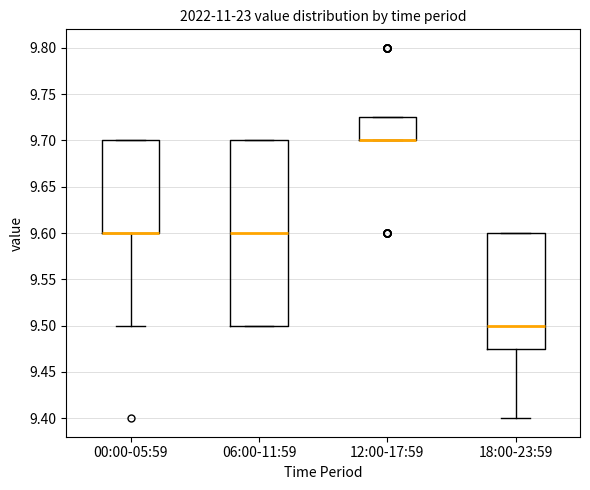

Reading left to right, transcribe this box plot: for each box, give where its median line is, the range the box spans, and where its two whiskers end, as read against the y-axis. The values are not printed on the chart, so give them approximately, as read against the axis.

00:00-05:59: median 9.600 (drawn on the box's lower edge), box 9.600 to 9.700, whiskers 9.500 to 9.700
06:00-11:59: median 9.600, box 9.500 to 9.700, whiskers 9.500 to 9.700
12:00-17:59: median 9.700 (drawn on the box's lower edge), box 9.700 to 9.725, whiskers 9.700 to 9.725
18:00-23:59: median 9.500, box 9.475 to 9.600, whiskers 9.400 to 9.600